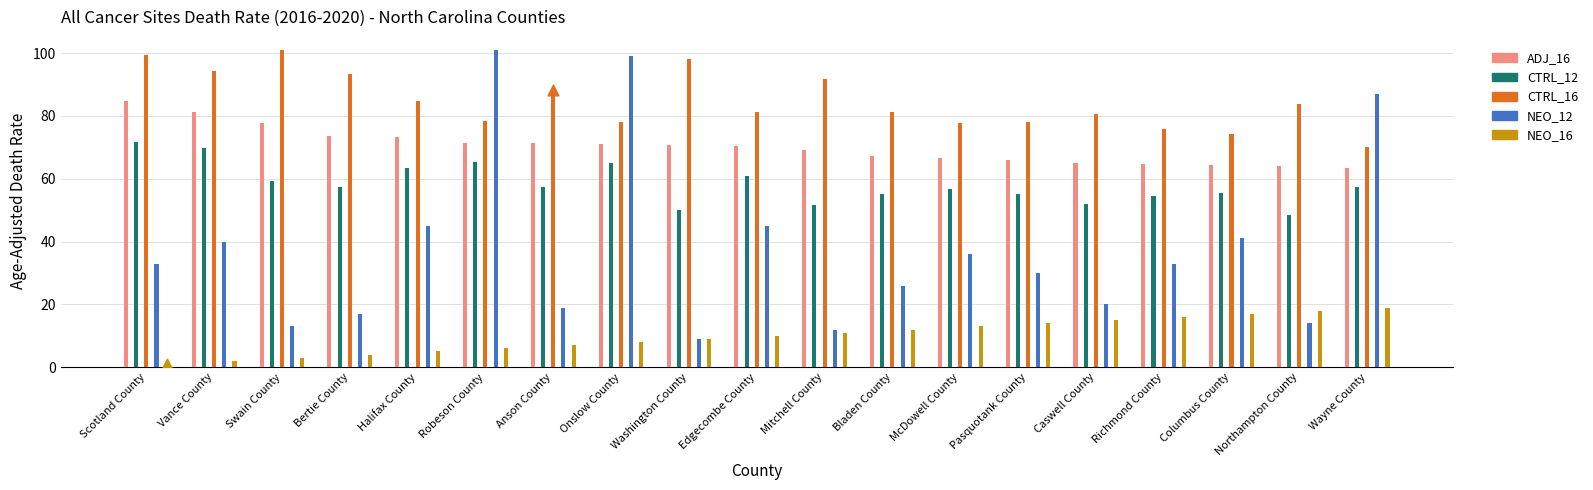

Is the value of CTRL_16 at Onslow County greater than the value of NEO_16 at Columbus County?

Yes